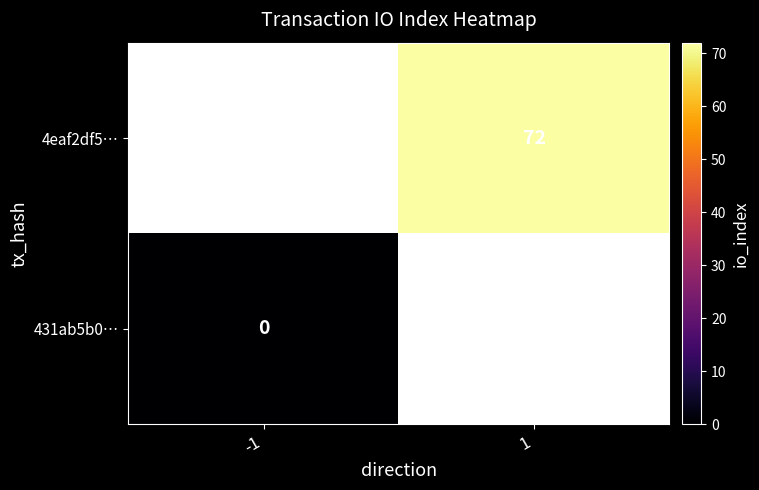

Is the value of 431ab5b0… at -1 greater than the value of 4eaf2df5… at 1?

No